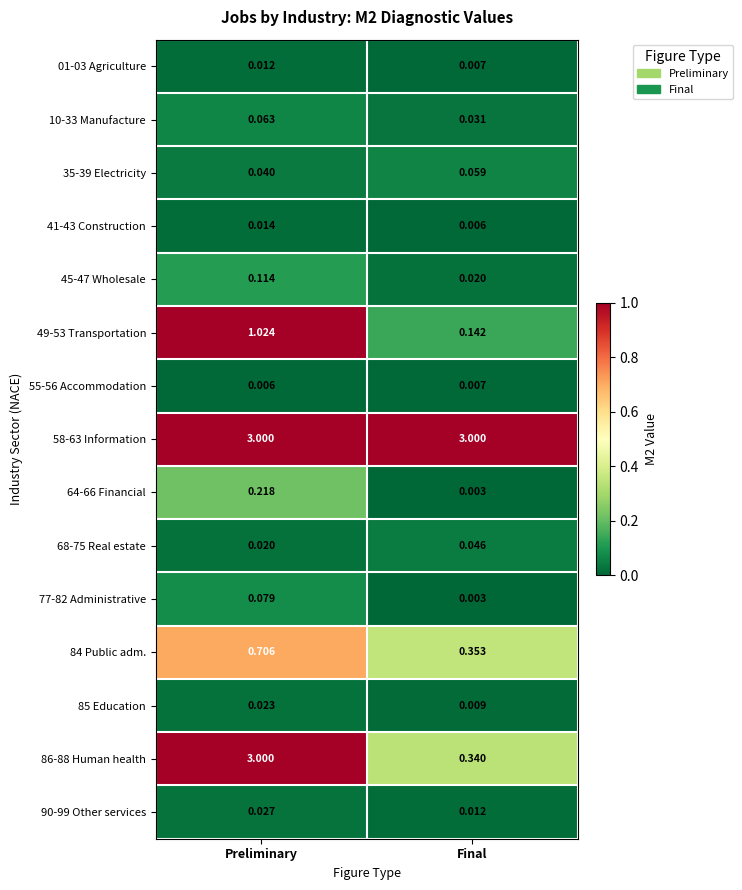

Rank the categories by 68-75 Real estate value from highest to lowest.

Final, Preliminary